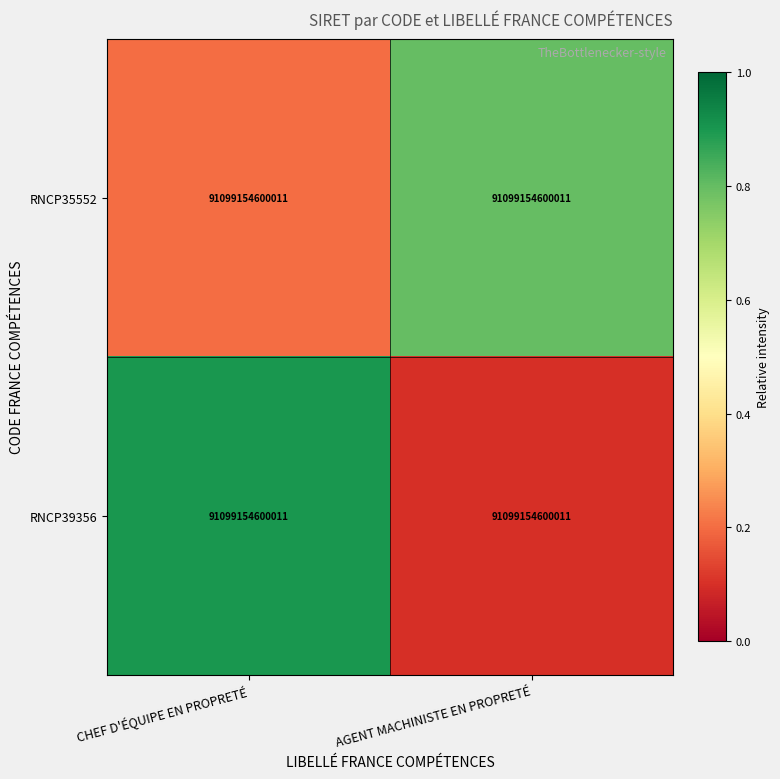

Which category has the lowest value across all series?

AGENT MACHINISTE EN PROPRETÉ